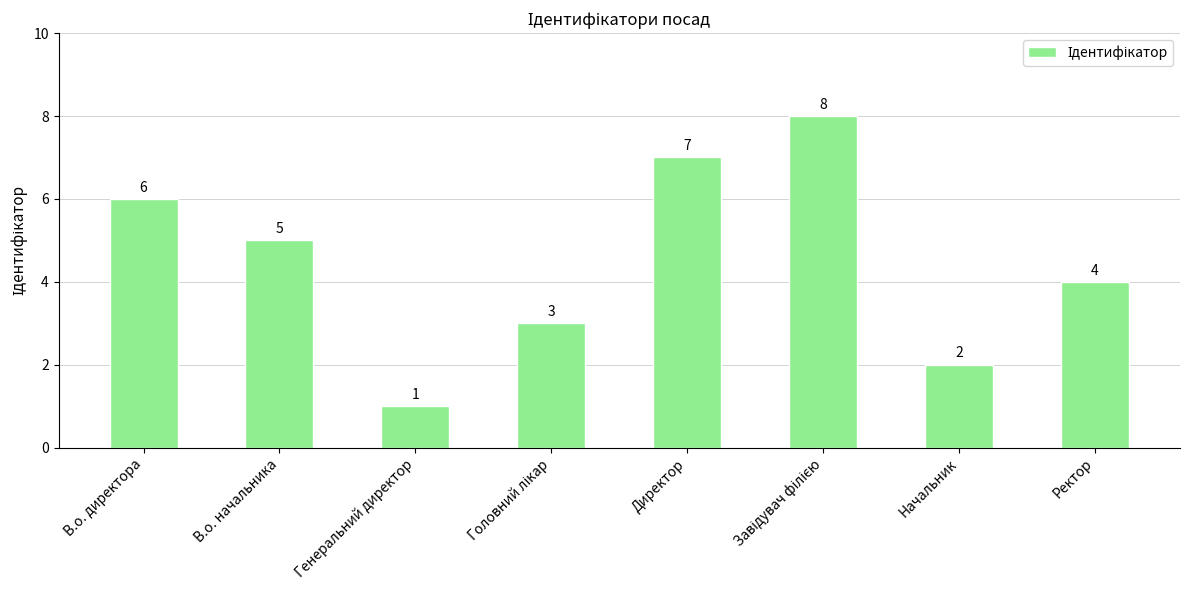

True or false: the data shows 1 at Начальник.

False